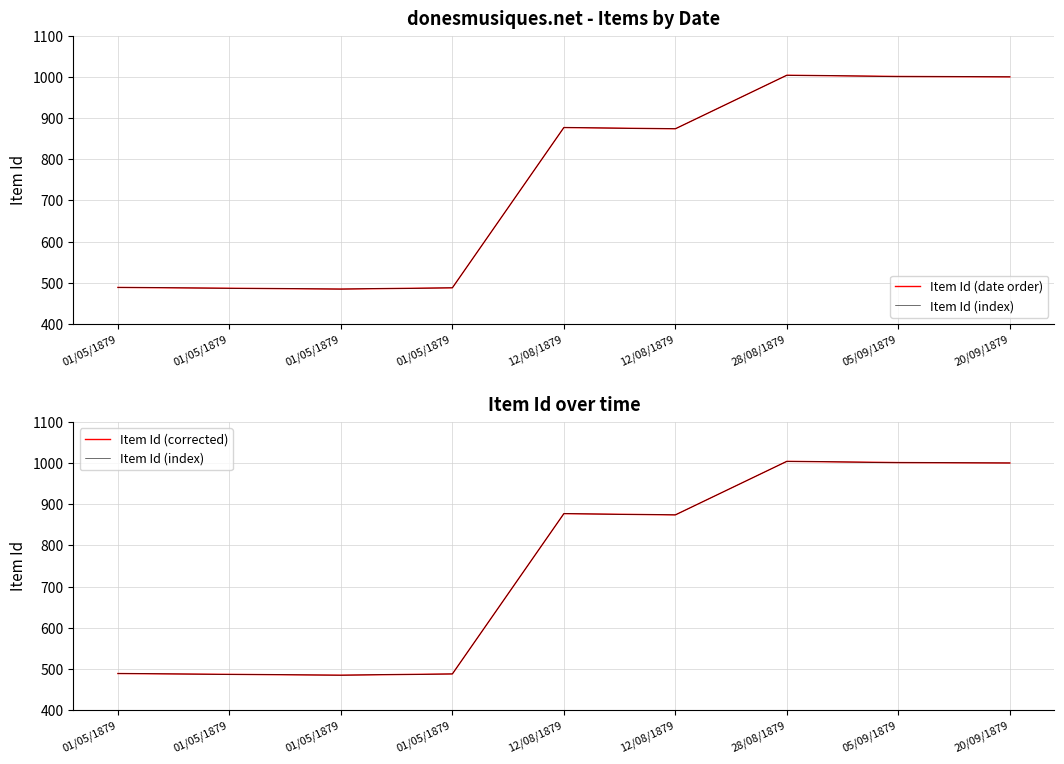

Which series has the largest total across all categories?

Item Id (date order)